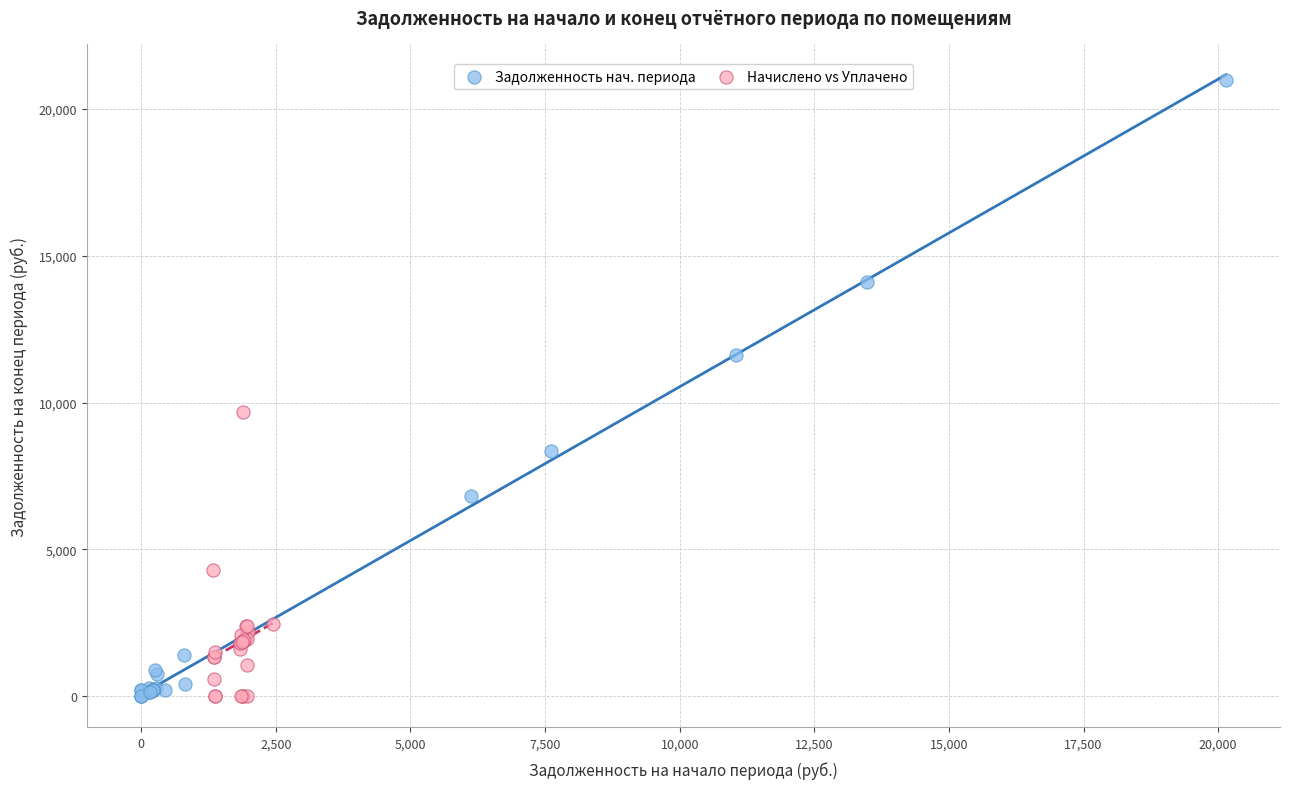

What are all the series names shown in the legend?

Задолженность нач. периода, Начислено vs Уплачено